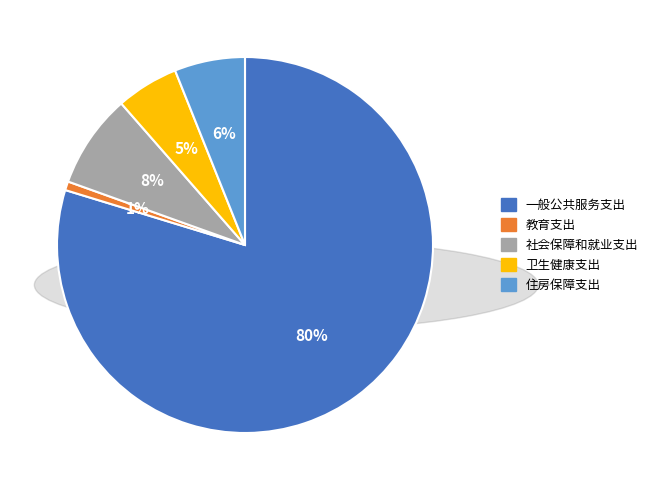

To the nearest percent, what is the difference between the largest and smallest slice percentages?

79%